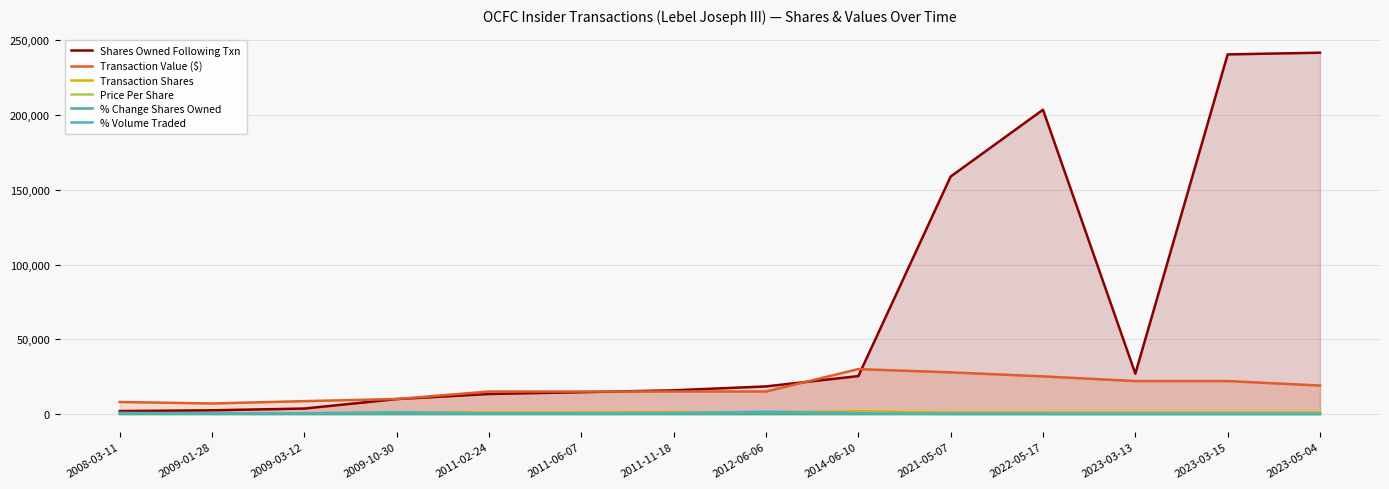

Reading left to right, list all the values displayed in this chart.

Shares Owned Following Txn: 2008-03-11=1933.0	2009-01-28=2433.0	2009-03-12=3597.0	2009-10-30=9945.0	2011-02-24=13340.0	2011-06-07=14542.0	2011-11-18=15812.0	2012-06-06=18422.0	2014-06-10=25331.0	2021-05-07=158921.0	2022-05-17=203607.0	2023-03-13=26928.0	2023-03-15=240652.0	2023-05-04=241785.0
Transaction Value ($): 2008-03-11=8000.0	2009-01-28=6995.0	2009-03-12=8556.0	2009-10-30=10004.0	2011-02-24=14999.0	2011-06-07=14992.0	2011-11-18=15005.0	2012-06-06=14994.0	2014-06-10=30007.0	2021-05-07=27820.0	2022-05-17=25134.0	2023-03-13=21990.0	2023-03-15=21990.0	2023-05-04=19000.0
Transaction Shares: 2008-03-11=500.0	2009-01-28=500.0	2009-03-12=354.0	2009-10-30=1053.0	2011-02-24=1111.0	2011-06-07=1174.0	2011-11-18=1189.0	2012-06-06=1071.0	2014-06-10=1812.0	2021-05-07=1000.0	2022-05-17=1000.0	2023-03-13=1000.0	2023-03-15=1000.0	2023-05-04=1000.0
Price Per Share: 2008-03-11=16.0	2009-01-28=14.0	2009-03-12=24.2	2009-10-30=9.5	2011-02-24=13.5	2011-06-07=12.8	2011-11-18=12.6	2012-06-06=14.0	2014-06-10=16.6	2021-05-07=27.8	2022-05-17=25.1	2023-03-13=22.0	2023-03-15=22.0	2023-05-04=19.0
% Change Shares Owned: 2008-03-11=35.0	2009-01-28=26.0	2009-03-12=11.0	2009-10-30=12.0	2011-02-24=9.0	2011-06-07=9.0	2011-11-18=8.0	2012-06-06=6.0	2014-06-10=8.0	2021-05-07=1.0	2022-05-17=0.0	2023-03-13=4.0	2023-03-15=0.0	2023-05-04=0.0
% Volume Traded: 2008-03-11=650.0	2009-01-28=395.0	2009-03-12=384.0	2009-10-30=1159.0	2011-02-24=385.0	2011-06-07=422.0	2011-11-18=578.0	2012-06-06=1506.0	2014-06-10=540.0	2021-05-07=0.0	2022-05-17=0.0	2023-03-13=0.0	2023-03-15=0.0	2023-05-04=0.0